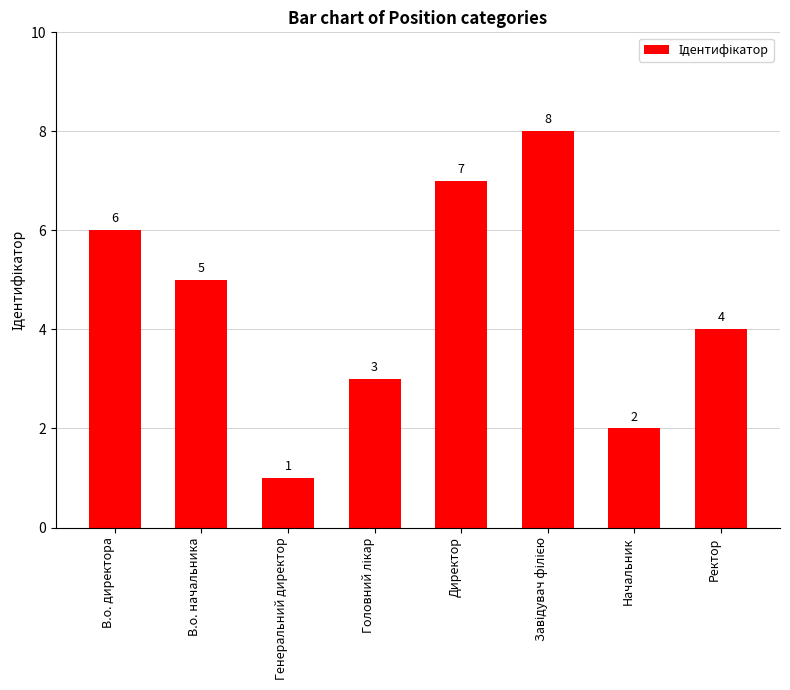

What is the value of the 1st bar from the left?

6